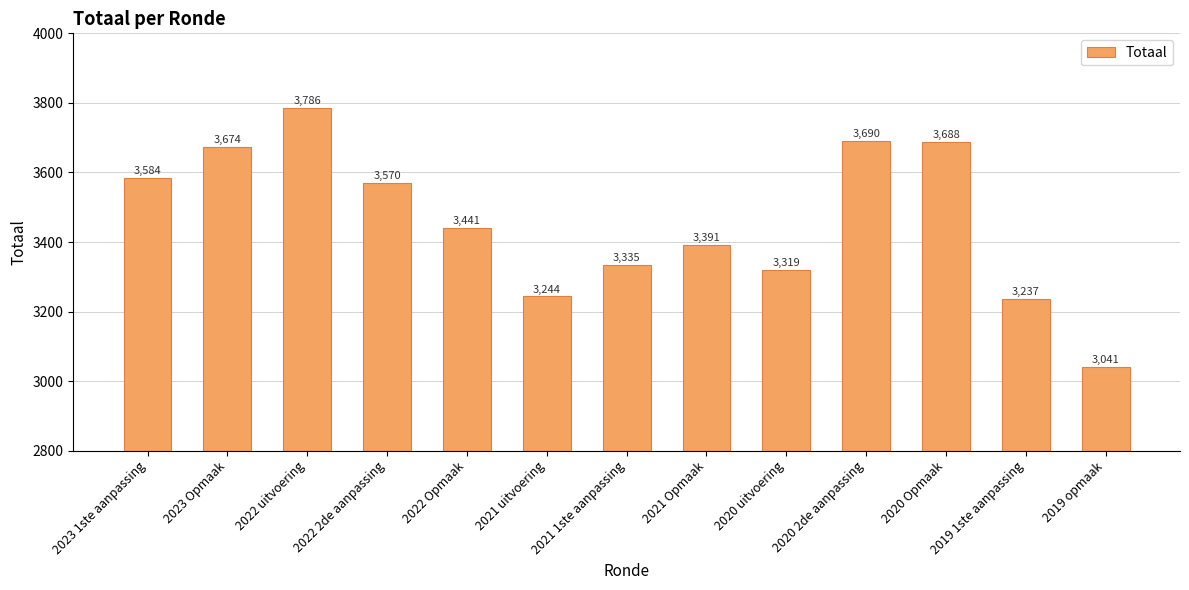

Reading left to right, what are all the values shown in this chart?

3584	3674	3786	3570	3441	3244	3335	3391	3319	3690	3688	3237	3041